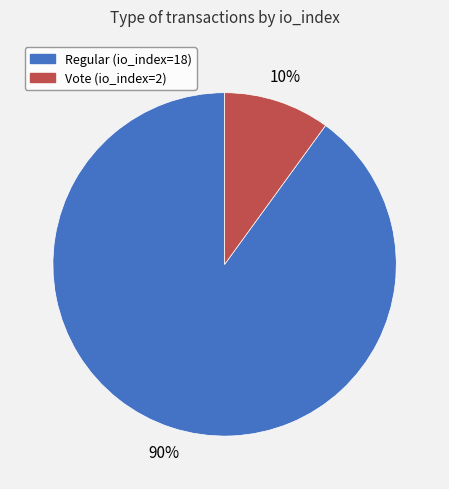

Rank the categories by value from highest to lowest.

Regular (io_index=18), Vote (io_index=2)